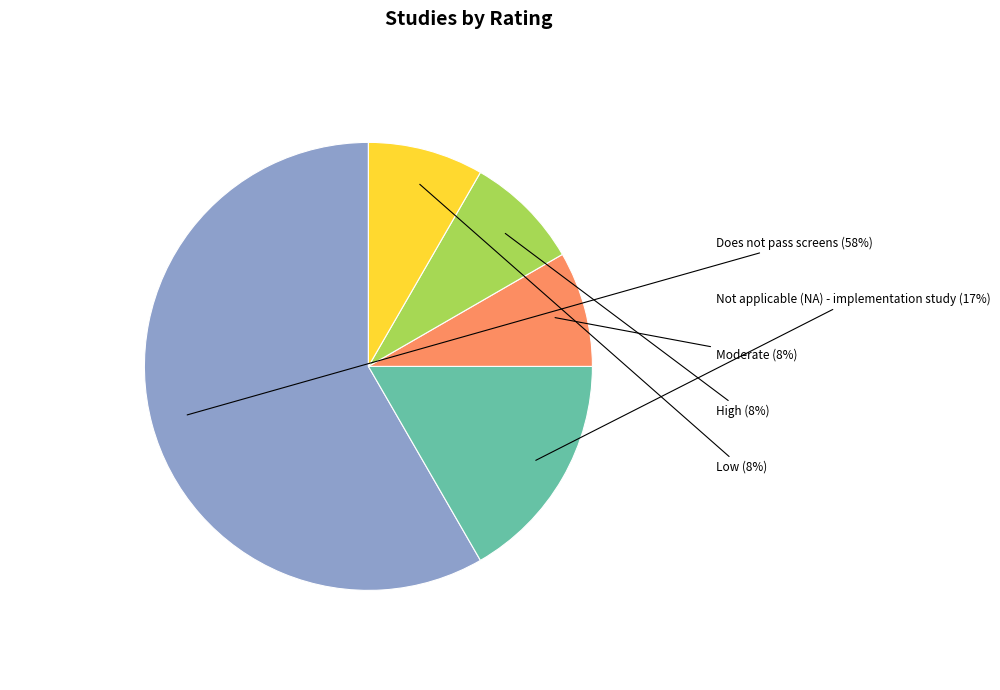

Which slice is the largest?

Does not pass screens